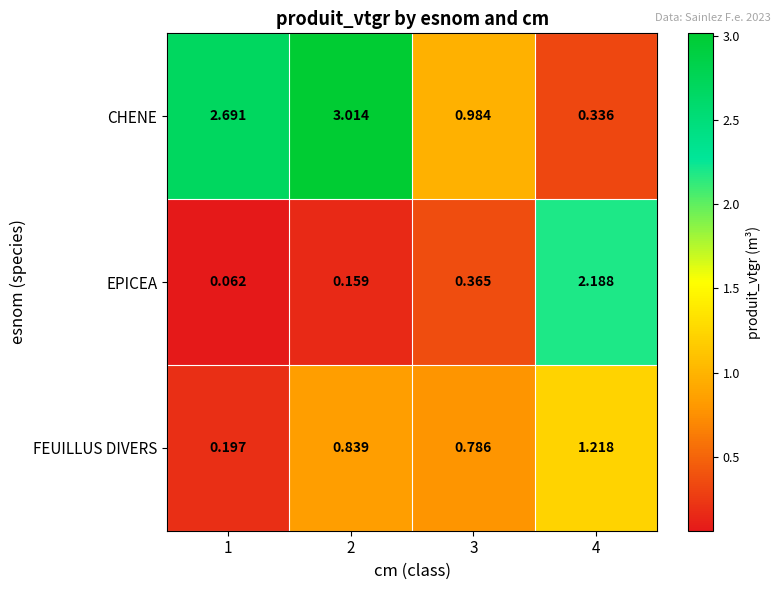

List the series in order of their peak value, lowest first.

FEUILLUS DIVERS, EPICEA, CHENE